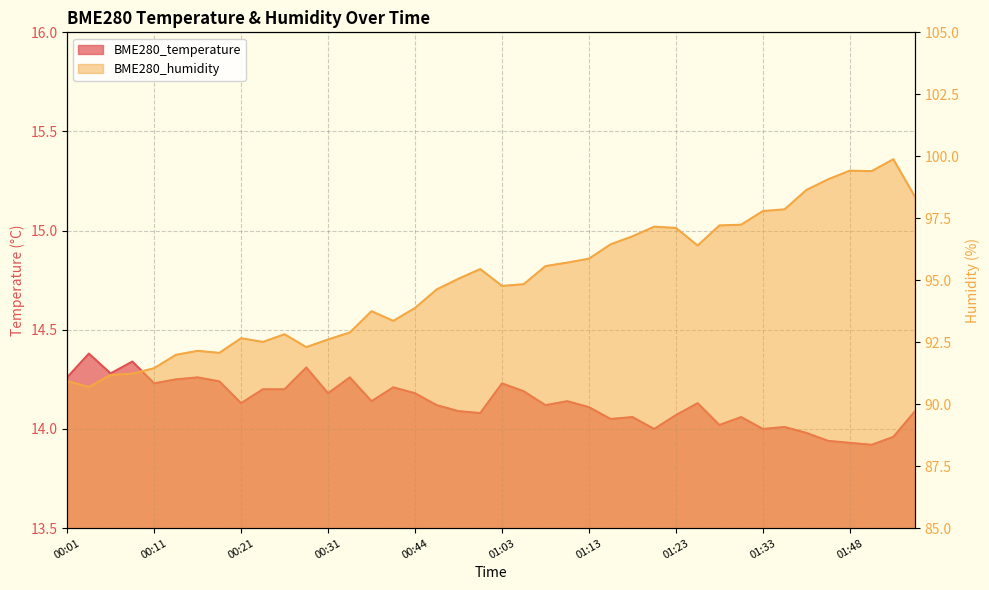

The BME280_temperature series shows 3.9 at 00:39. True or false?

False